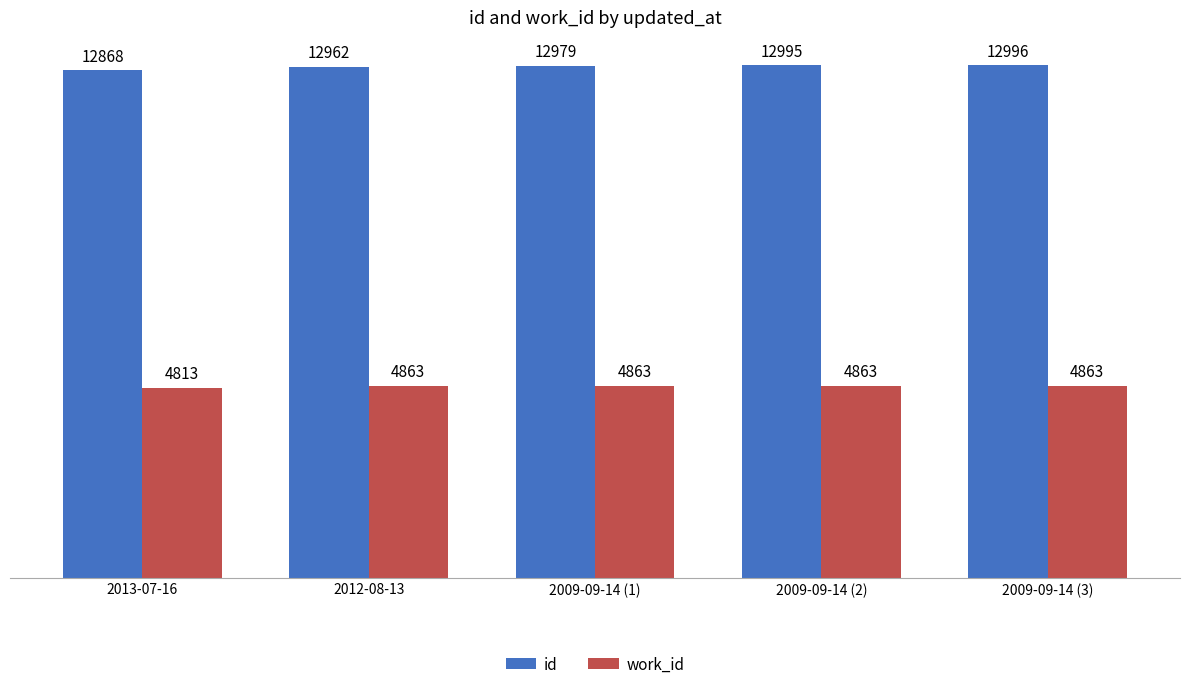

What value does the work_id series have at 2013-07-16, to the nearest 5?

4815